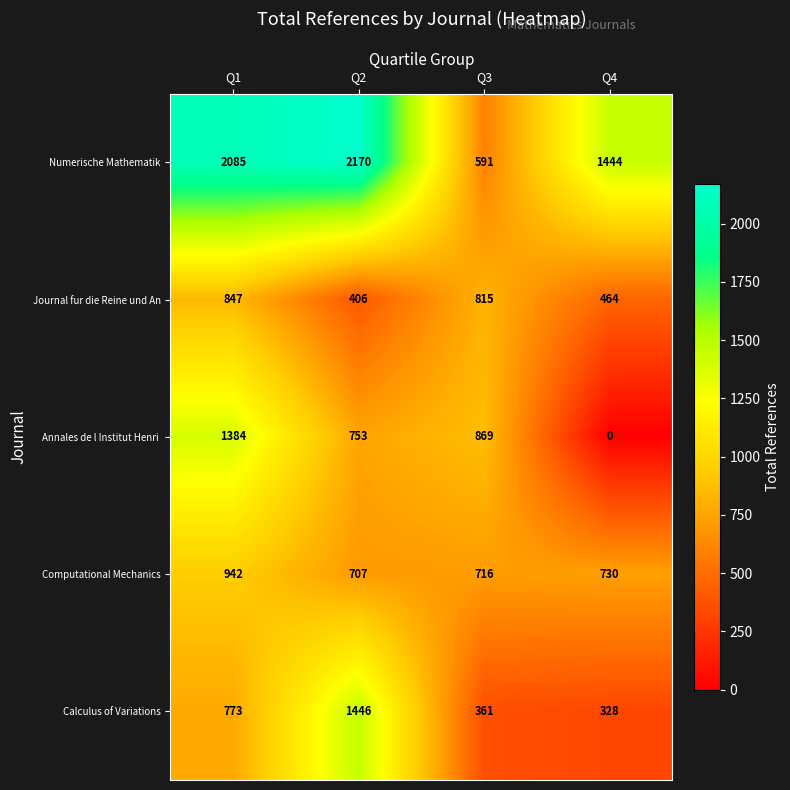

What is the sum of the Numerische Mathematik values at Q4 and Q3?

2035